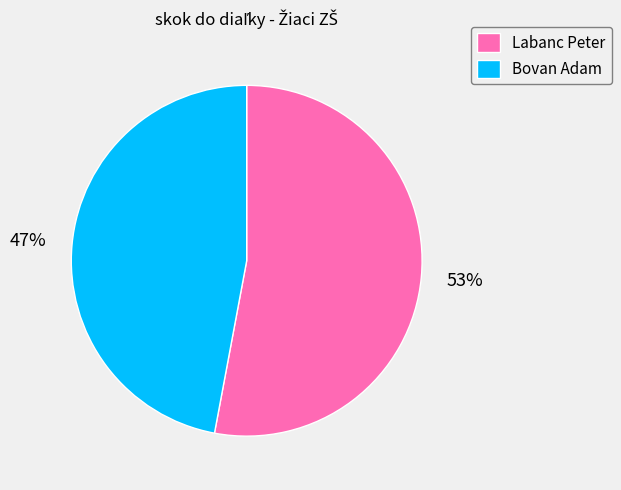

Is the sum of Labanc Peter and Bovan Adam greater than half?

Yes